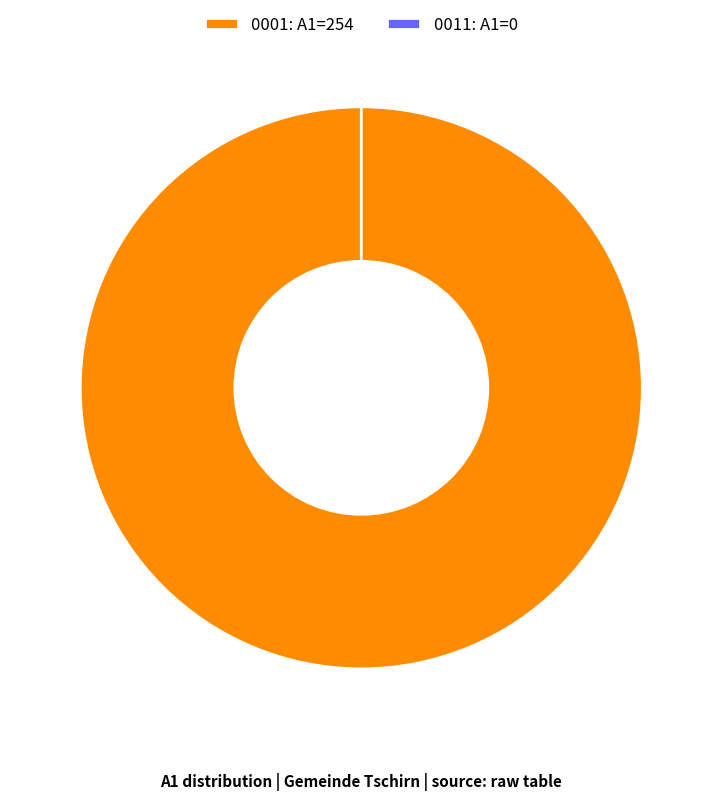

What percentage is NOT represented by 0011?

100.0%